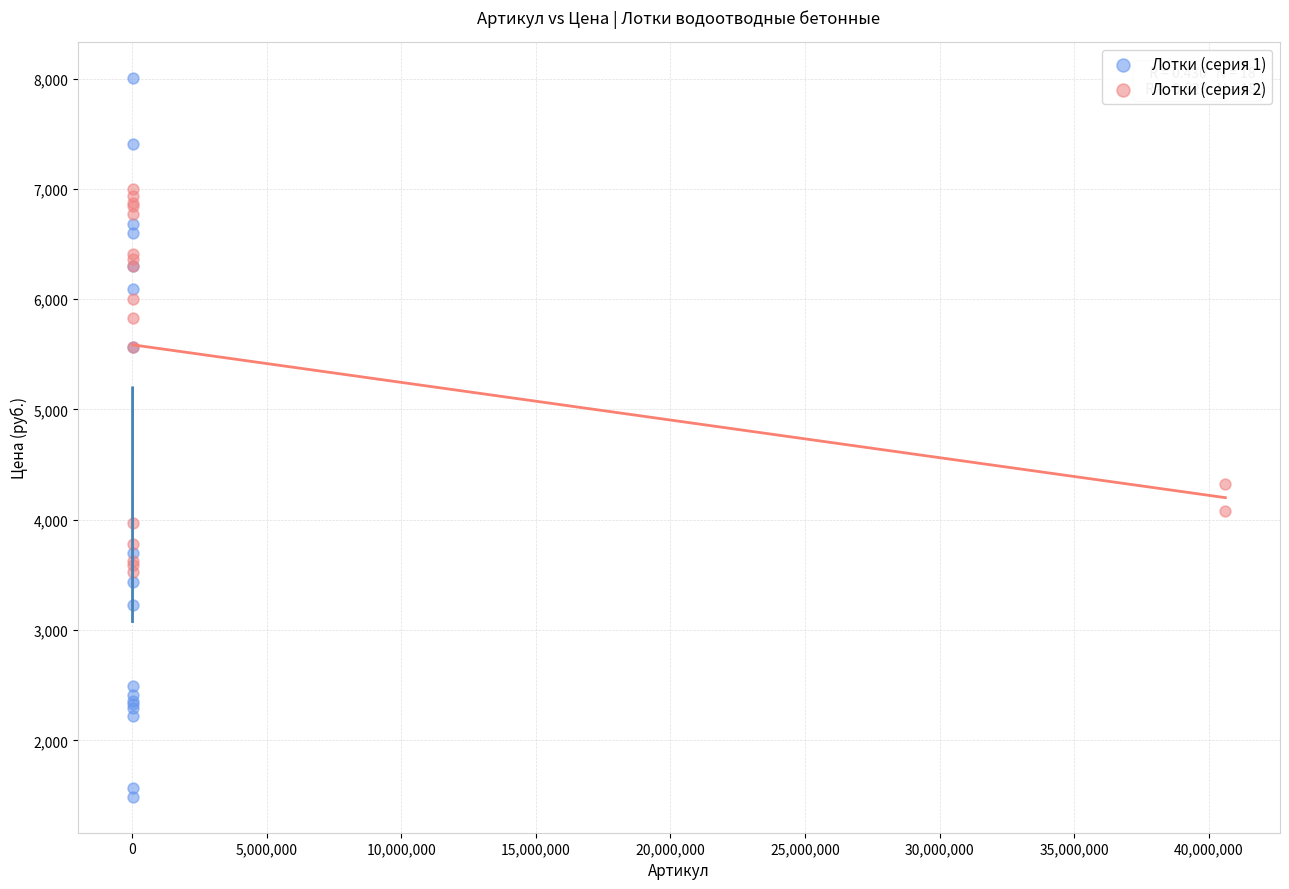

Which series has the widest spread of Y values?

Лотки (серия 1)